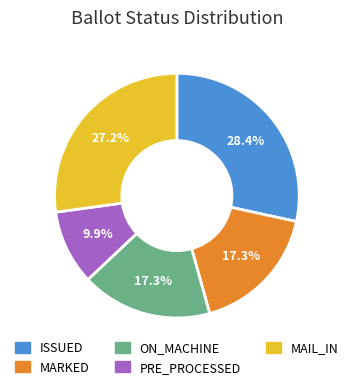

Is the sum of ISSUED and ON_MACHINE greater than half?

No